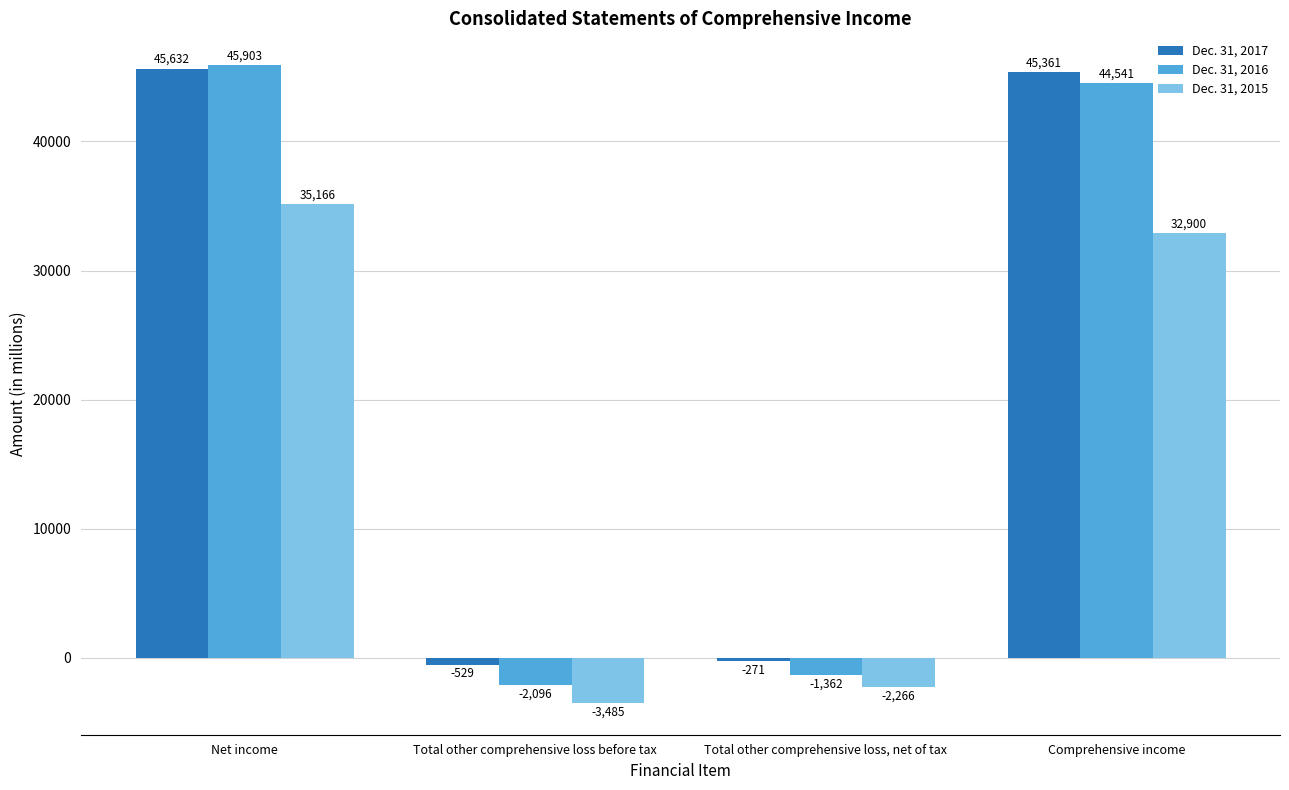

What is the spread (max minus min) of values at Comprehensive income?

12461